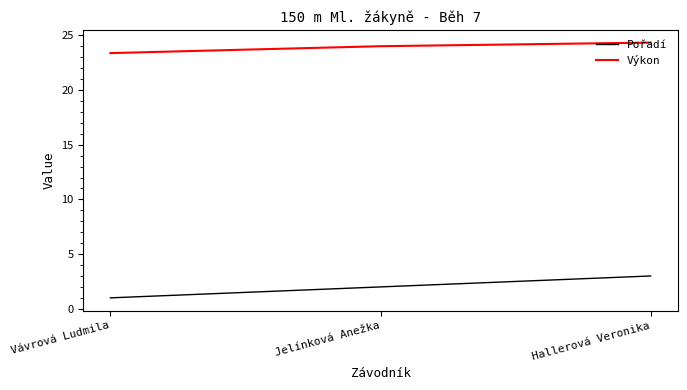

Is the value of Pořadí at Jelínková Anežka greater than the value of Výkon at Hallerová Veronika?

No